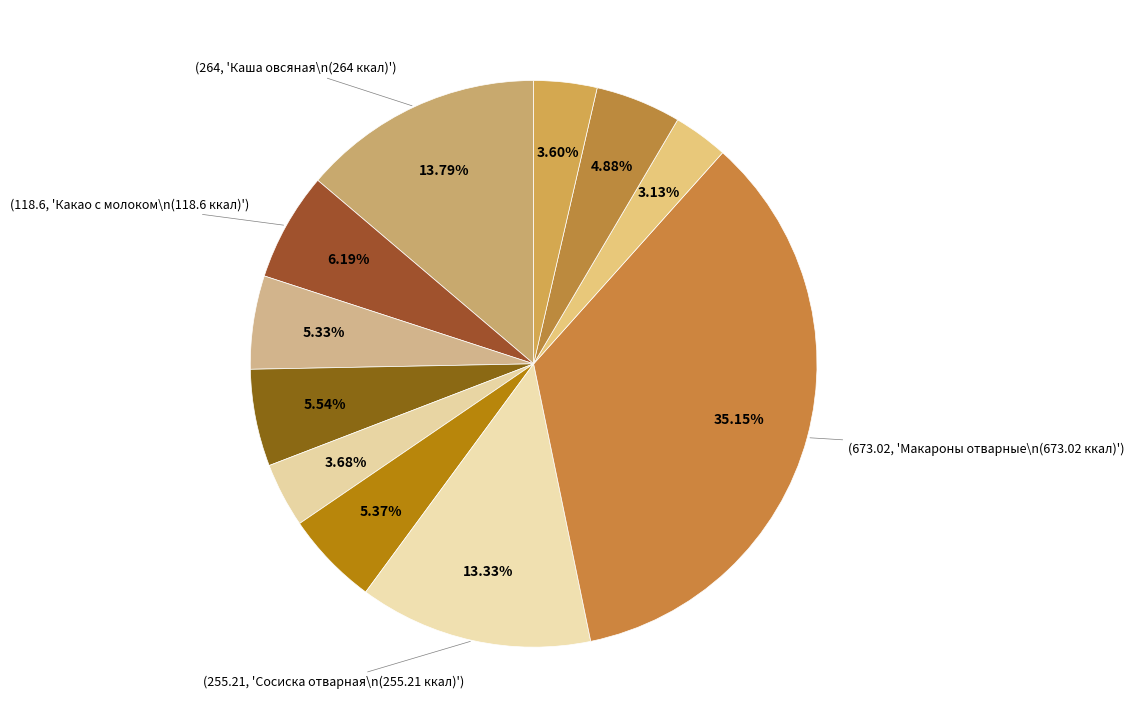

What is the smallest slice in the pie chart?

Чай с сахаром